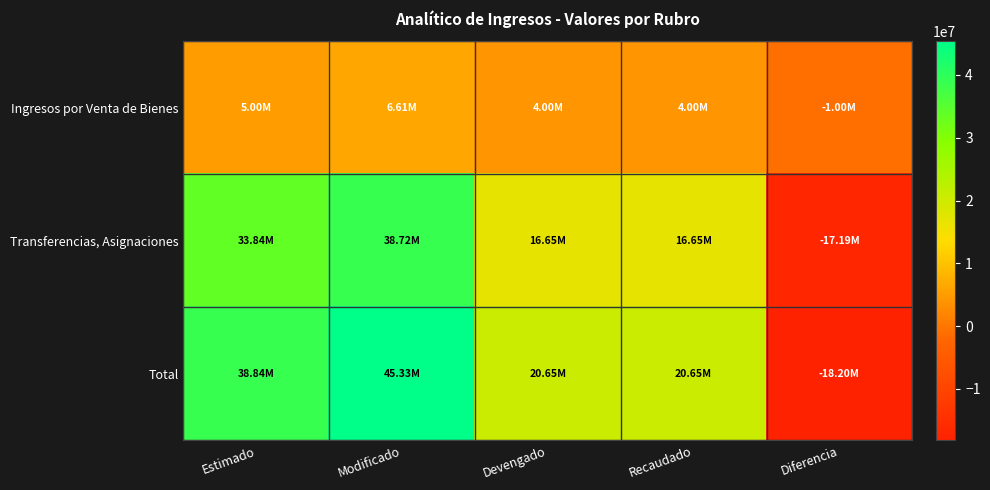

Reading left to right, extract all data points from this chart.

Ingresos por Venta de Bienes: Estimado=5002873.6	Modificado=6610373.6	Devengado=4000897.7	Recaudado=4000896.6	Diferencia=-1001976.9
Transferencias, Asignaciones: Estimado=33840574.6	Modificado=38721281.2	Devengado=16645826.7	Recaudado=16645826.7	Diferencia=-17194747.9
Total: Estimado=38843448.2	Modificado=45331654.8	Devengado=20646724.4	Recaudado=20646723.4	Diferencia=-18196724.8